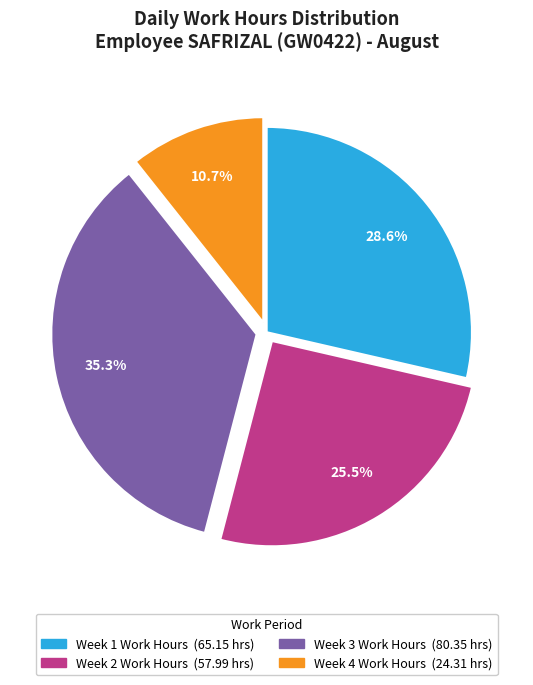

To the nearest percent, what is the difference between the largest and smallest slice percentages?

25%